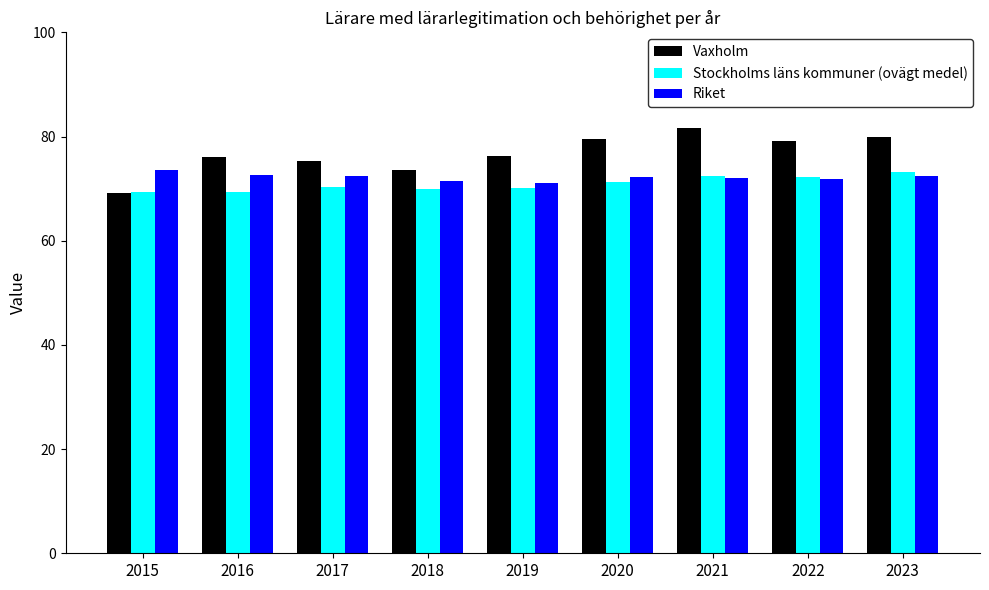

Is it true that Riket equals 104.9 at 2022?

False